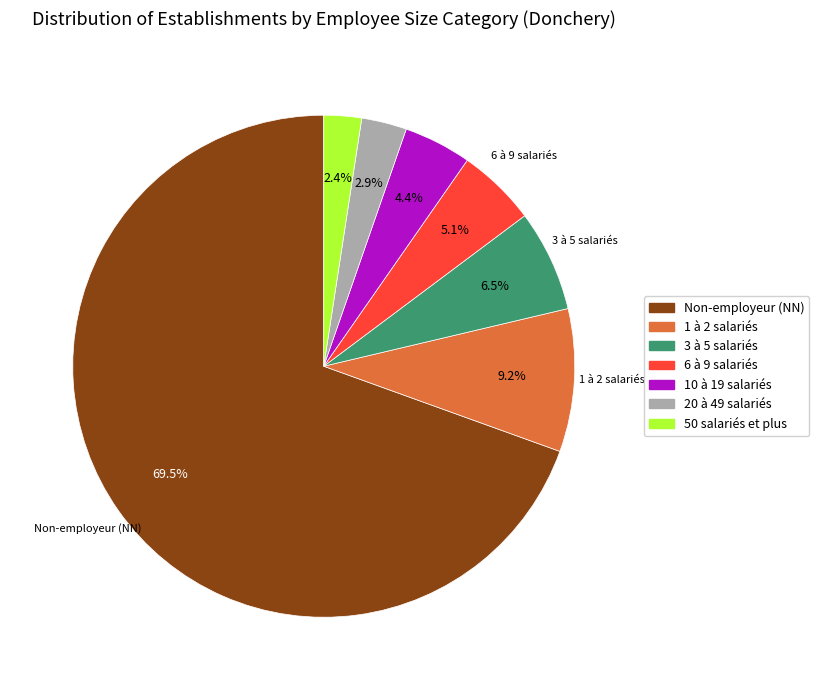

Does any single category account for the majority?

Yes